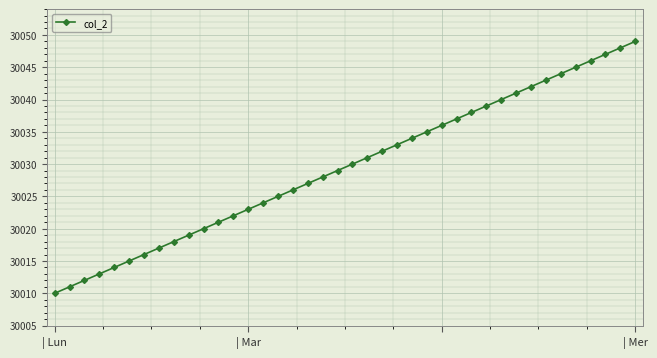

What is the maximum value shown in the chart?

30049